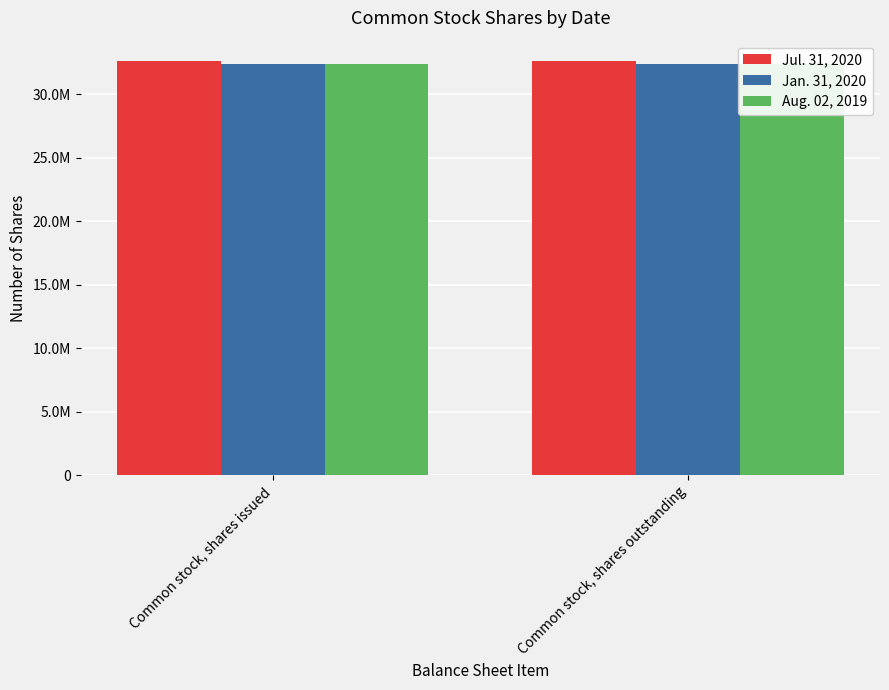

The value of Jan. 31, 2020 at Common stock, shares outstanding is 45619263. True or false?

False